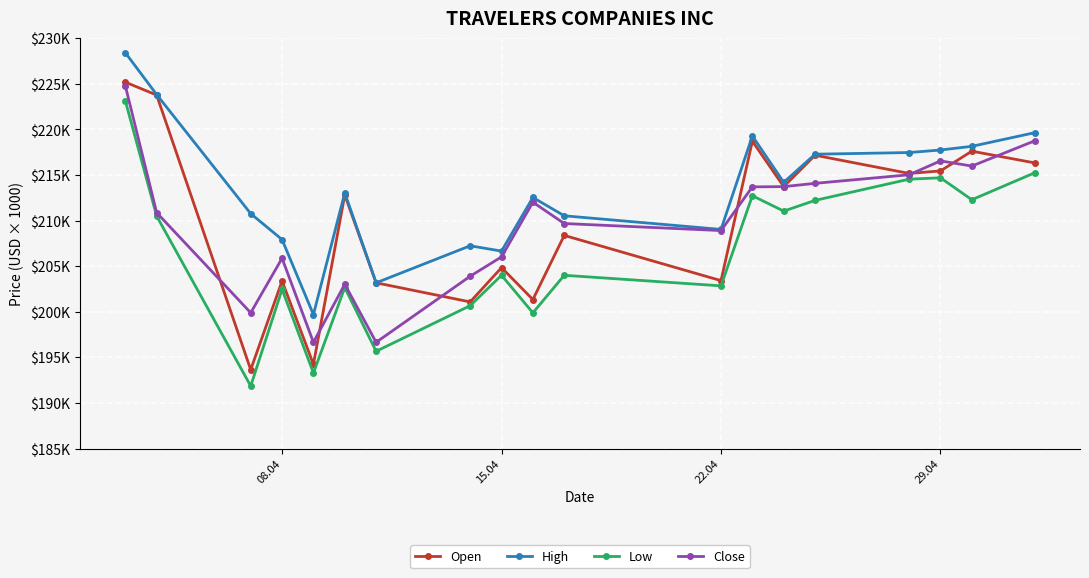

In Close, how many points are lower than both neighbors (excluding endpoints)?

5